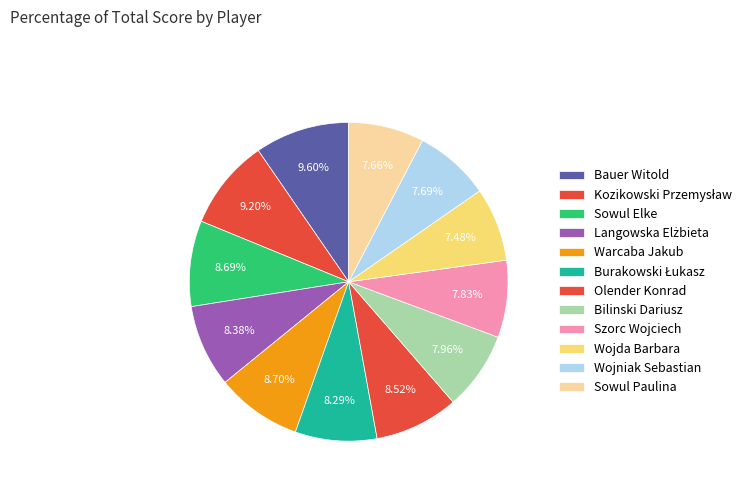

To the nearest percent, what is the average slice percentage?

8%